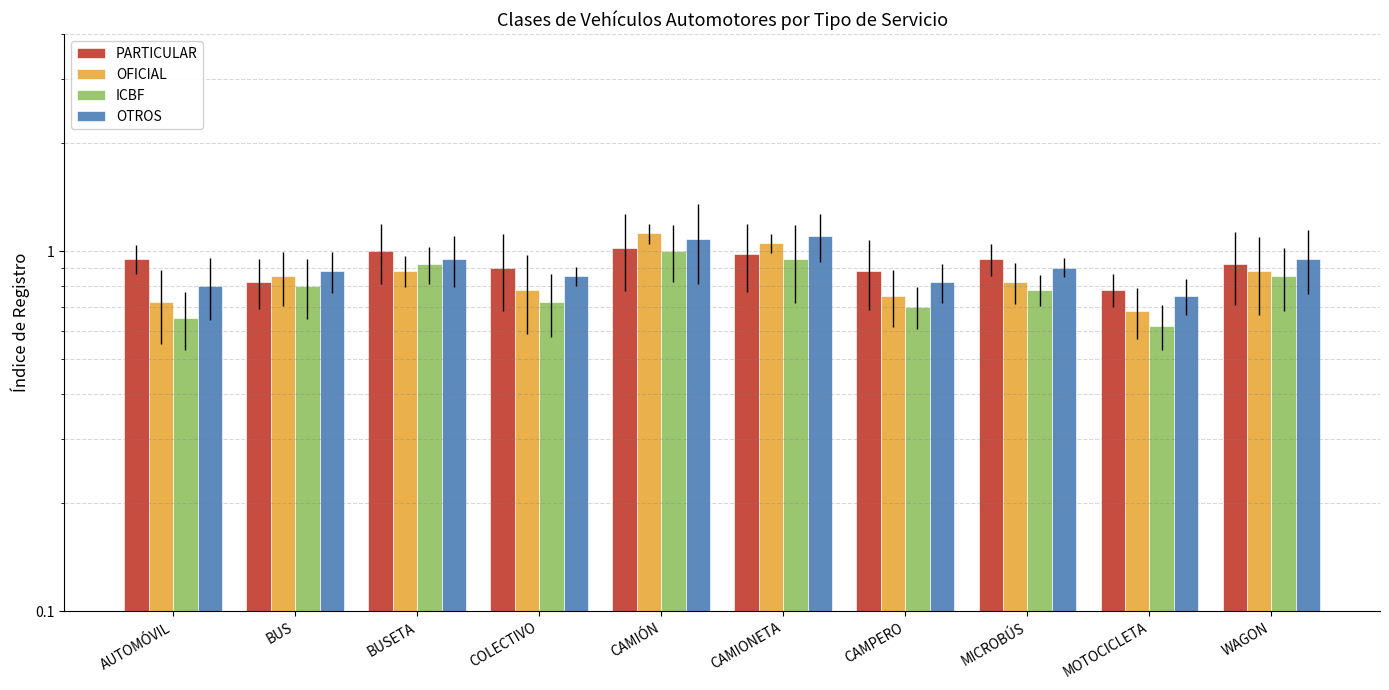

What is the total value across all series at CAMIÓN?

4.2